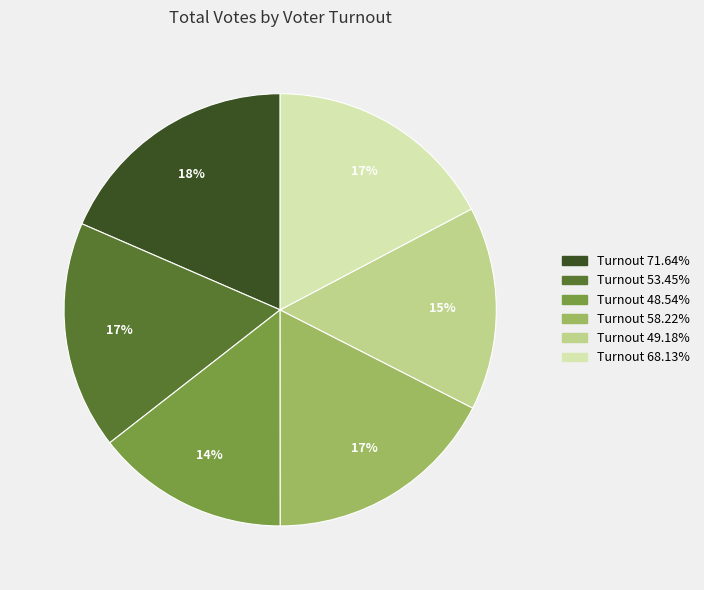

To the nearest percent, what is the average slice percentage?

17%